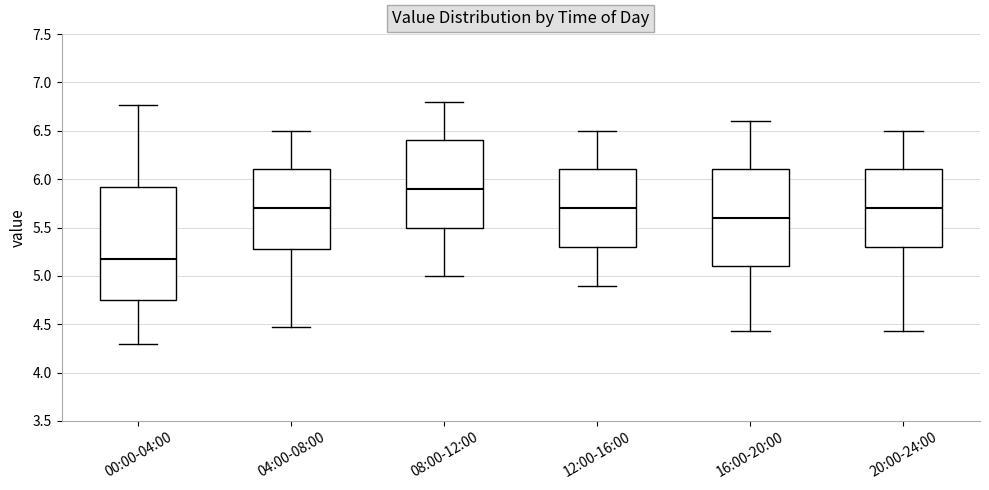

Reading left to right, read every box against the y-axis: the position of its median line, the range the box covers, and the ends of its whiskers. The values are not printed on the chart, so give them approximately, as read against the axis.

00:00-04:00: median 5.15, box 4.75 to 5.90, whiskers 4.30 to 6.75
04:00-08:00: median 5.70, box 5.30 to 6.10, whiskers 4.45 to 6.50
08:00-12:00: median 5.90, box 5.50 to 6.40, whiskers 5.00 to 6.80
12:00-16:00: median 5.70, box 5.30 to 6.10, whiskers 4.90 to 6.50
16:00-20:00: median 5.60, box 5.10 to 6.10, whiskers 4.45 to 6.60
20:00-24:00: median 5.70, box 5.30 to 6.10, whiskers 4.45 to 6.50